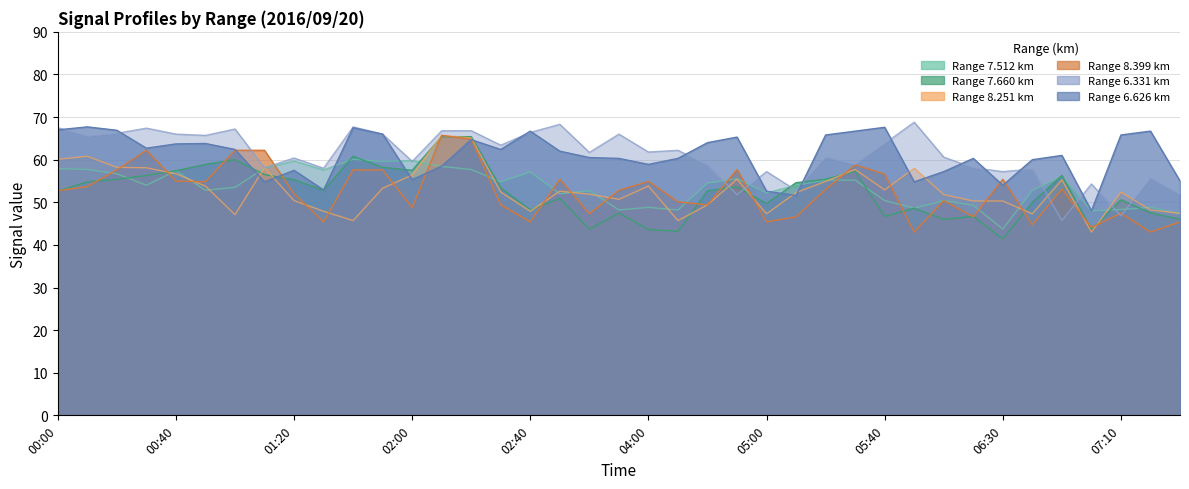

What is the greatest value displayed?

68.8